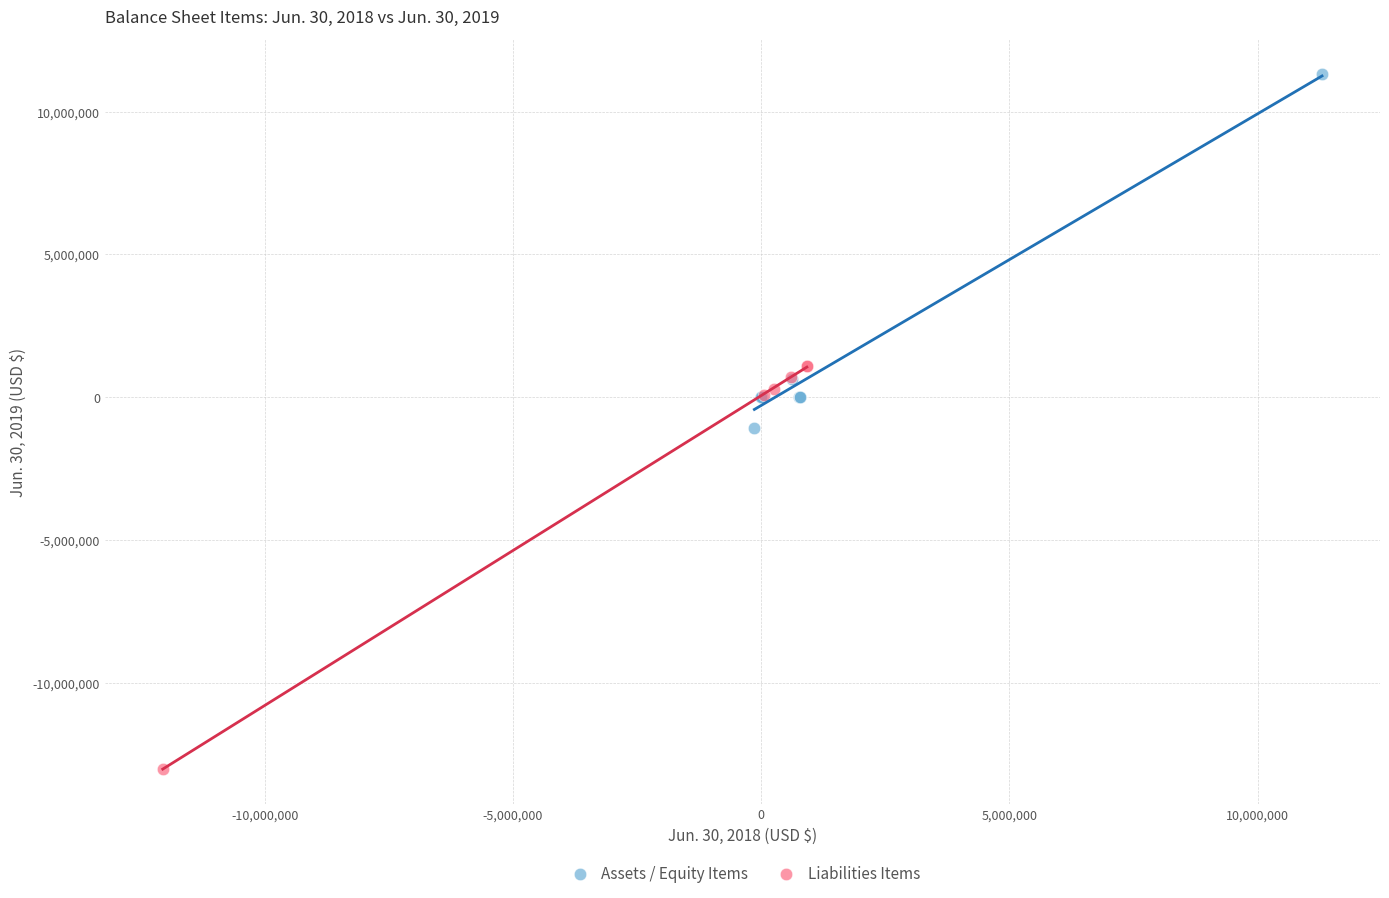

Which series contains the lowest Y value?

Liabilities Items